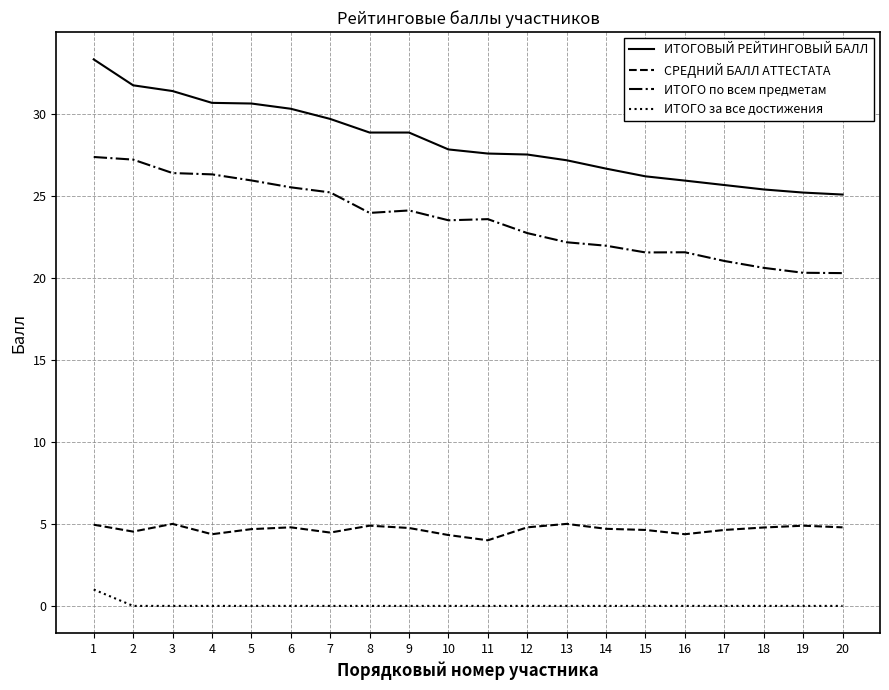

What is the sum of all ИТОГОВЫЙ РЕЙТИНГОВЫЙ БАЛЛ values?

565.7